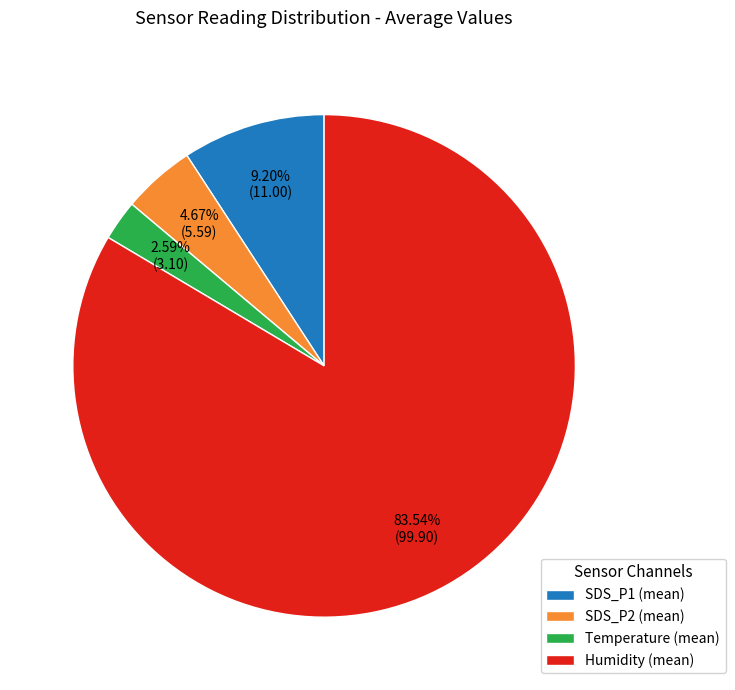

Approximately how many times larger is the value at Humidity (mean) compared to SDS_P2 (mean)?

18.0